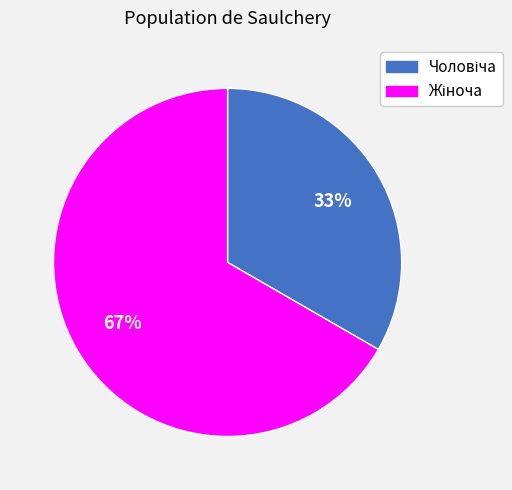

To the nearest percent, what is the average slice percentage?

50%